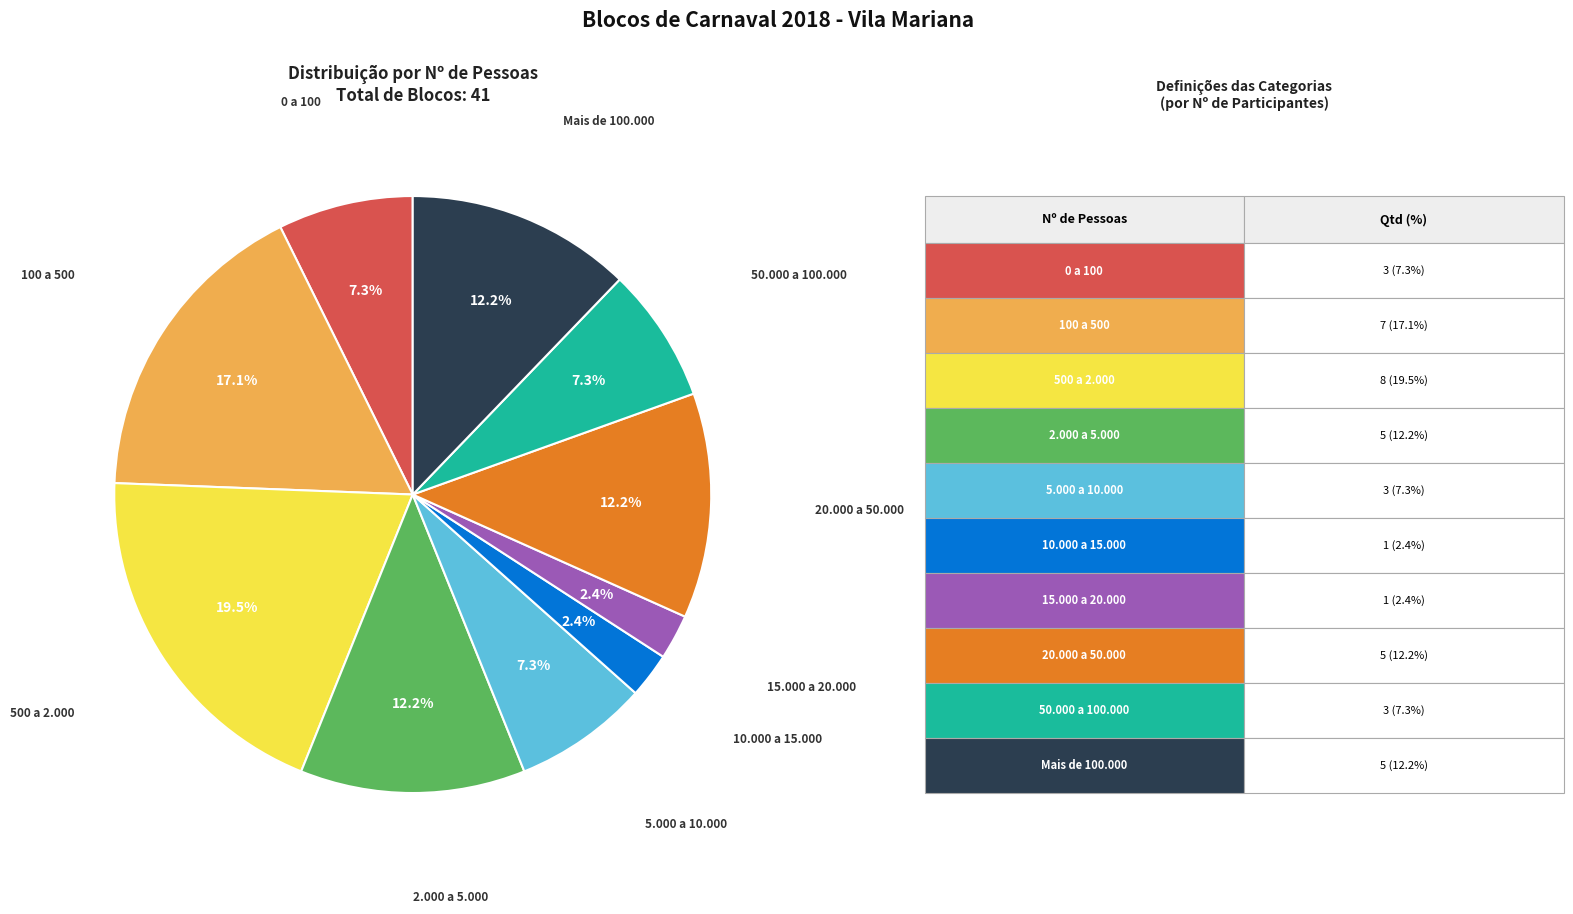

Is there a majority slice in this chart?

No